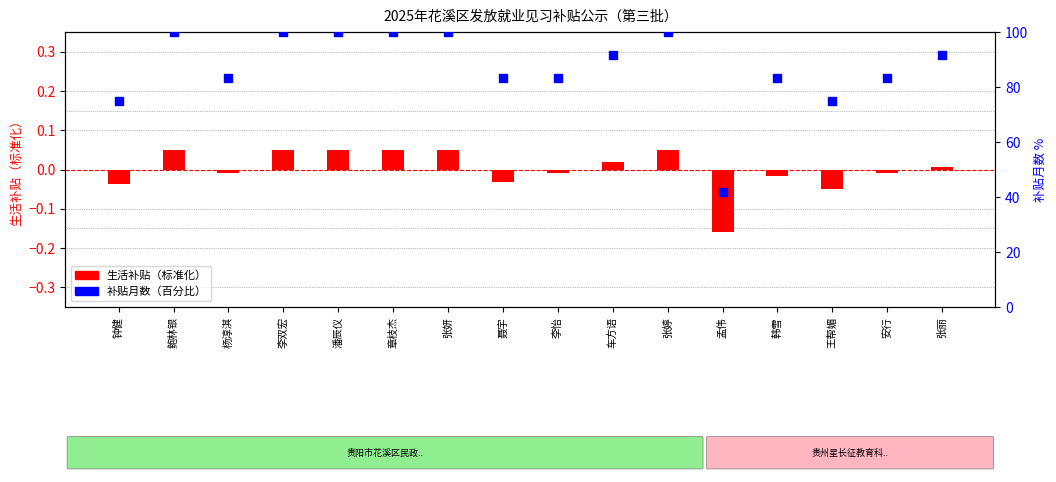

What are all the series names shown in the legend?

生活补贴（标准化）, 补贴月数（百分比）